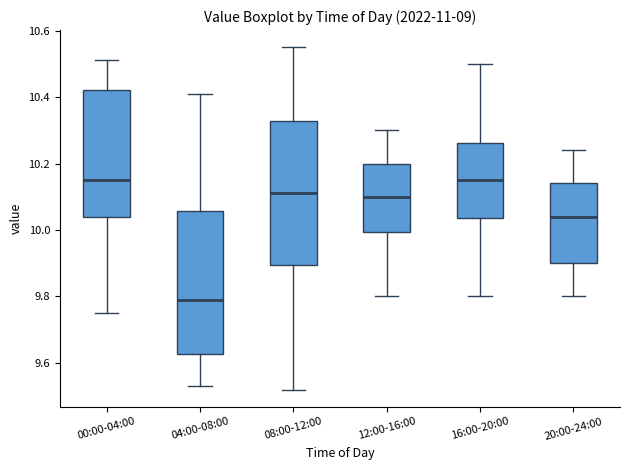

Which box's median line is the lowest?

04:00-08:00